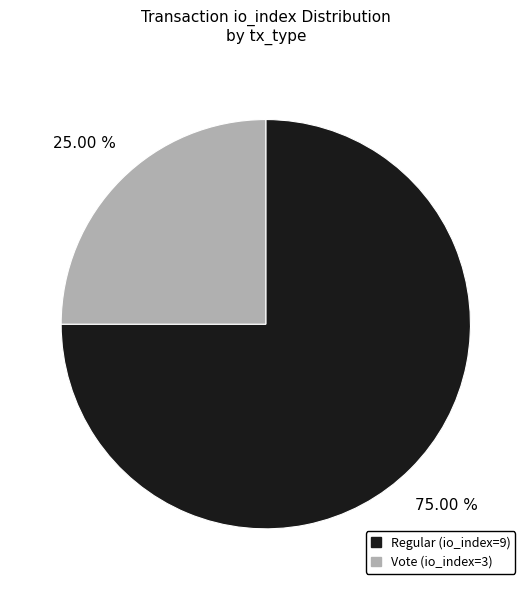

Which category has the biggest portion of the pie?

Regular (io_index=9)